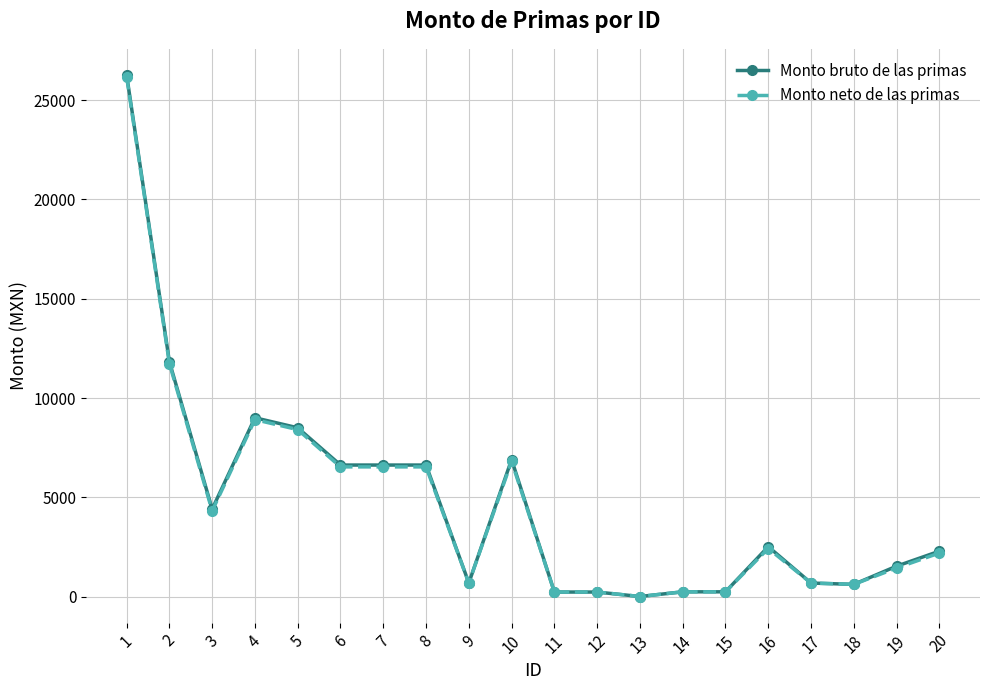

True or false: Monto neto de las primas has a value of 224.9 at 11.

True